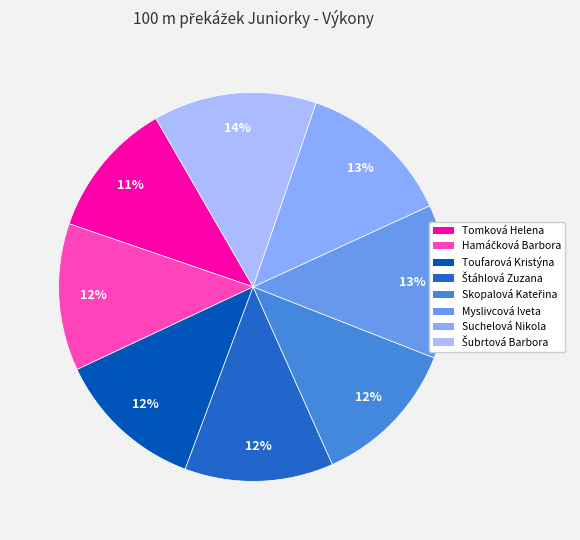

How many segments does this pie chart have?

8